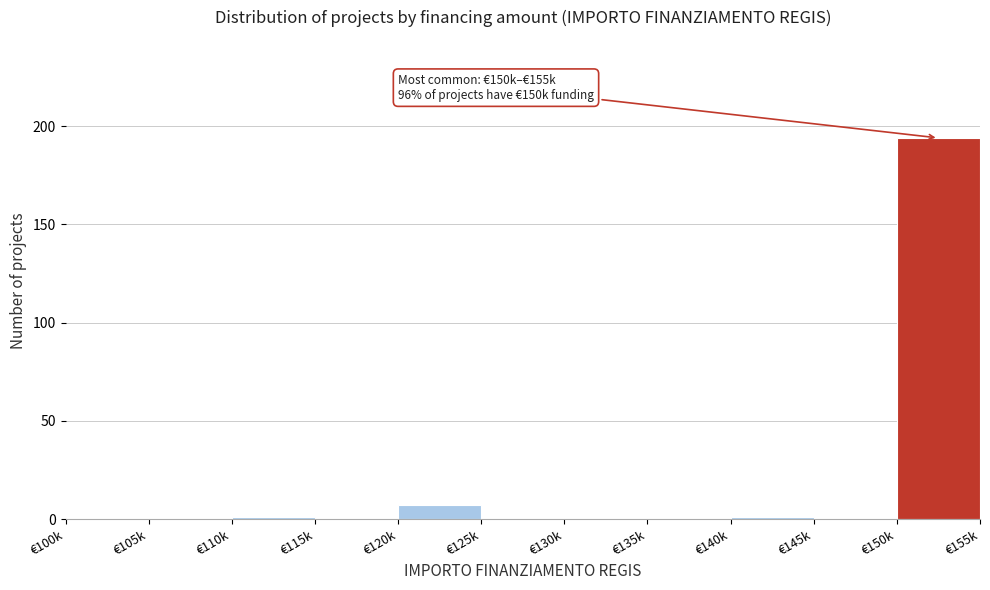

Reading right to left, transcribe all the data shown in this chart.

€150k=194	€145k=0	€140k=1	€135k=0	€130k=0	€125k=0	€120k=7	€115k=0	€110k=1	€105k=0	€100k=0